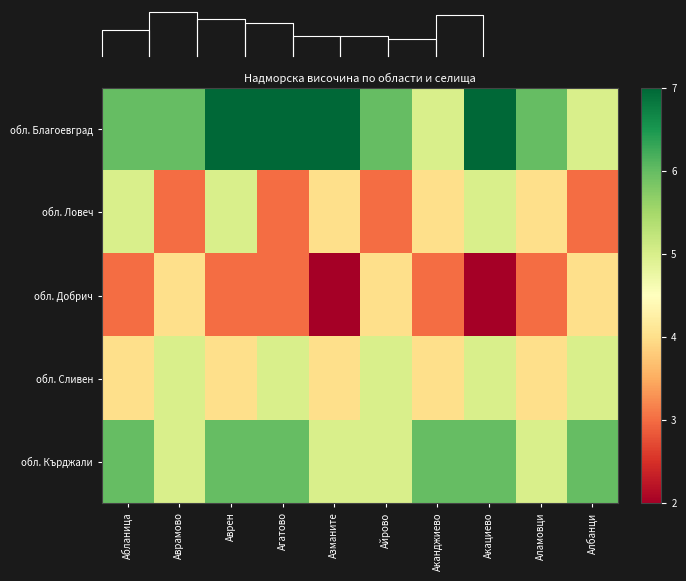

Which has a higher value, Аламовци or Айрово?

Аламовци